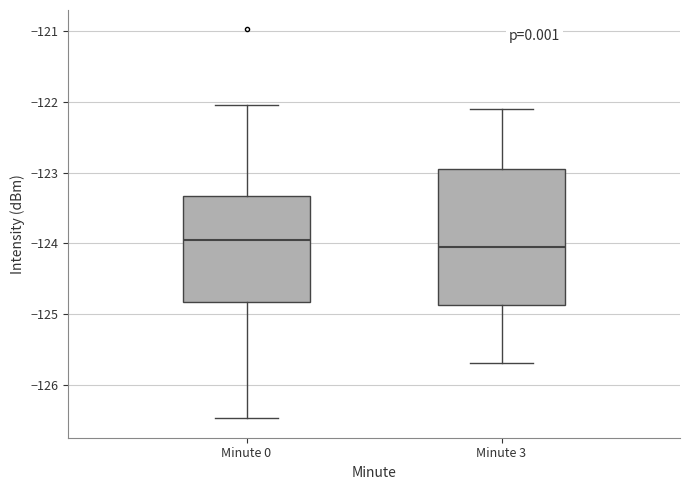

Comparing the boxes themselves (not the whiskers), which one is the tallest?

Minute 3